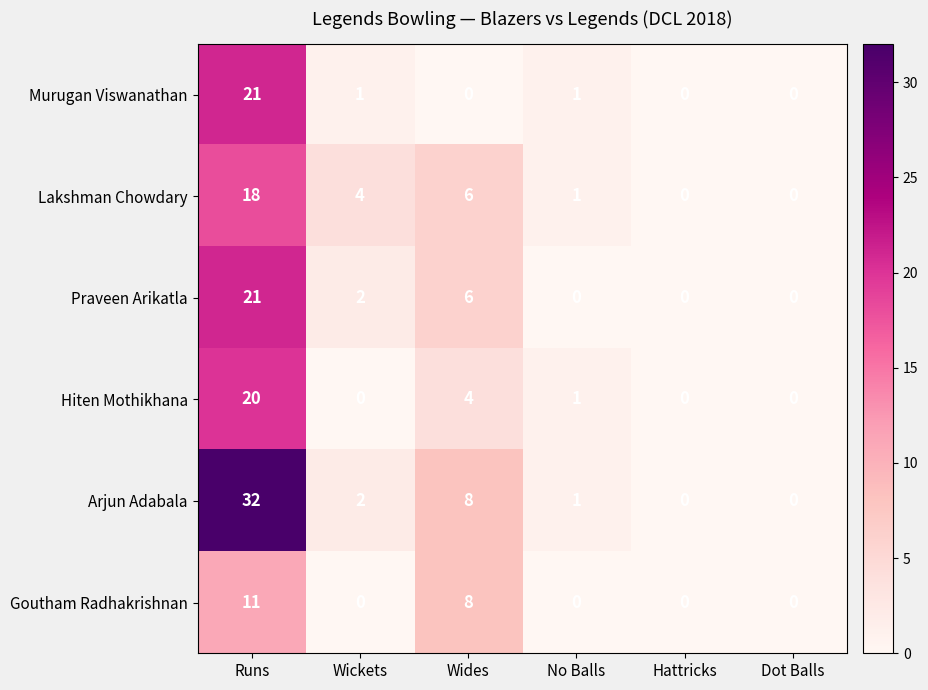

What is the average value of the Praveen Arikatla series?

5